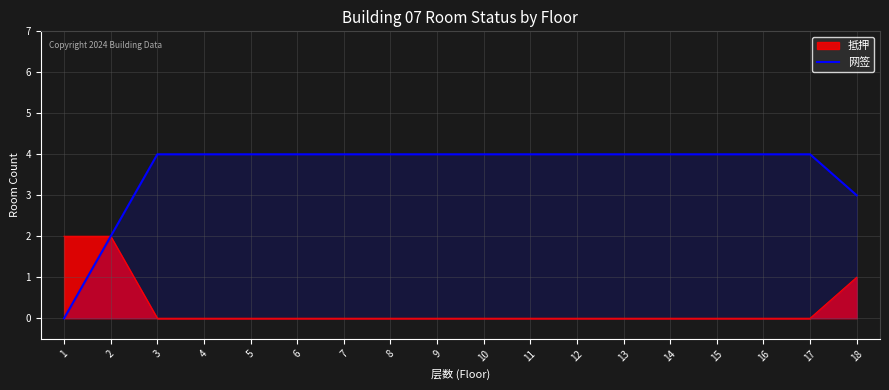

How many values are between 4 and 5?

15